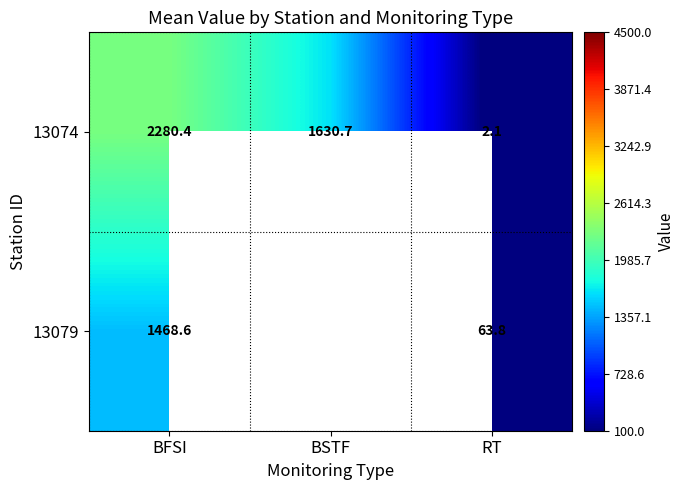

True or false: 13079 has a value of 1468.6 at BFSI.

True